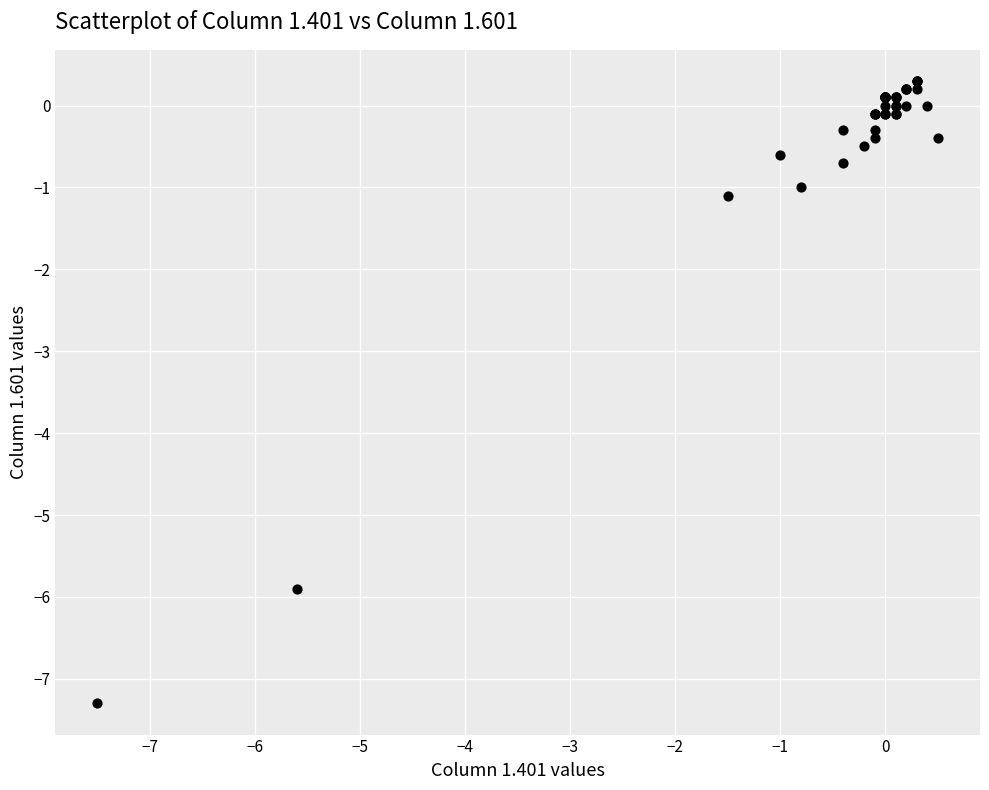

What Y value in the scatter plot is closest to -3?

-1.1